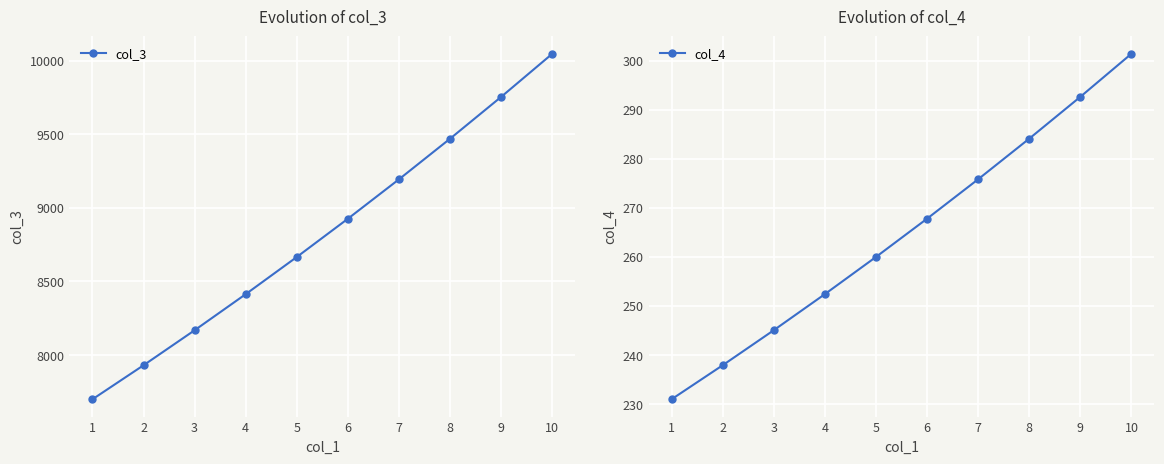

True or false: col_3 and col_4 intersect in this chart.

False